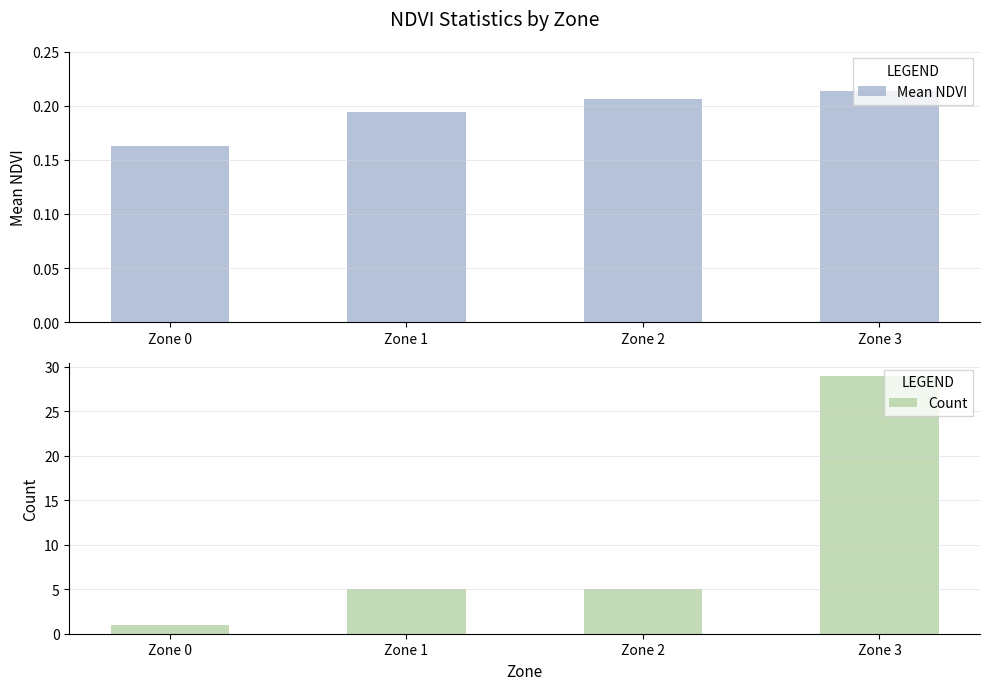

What is the value of the Mean NDVI bar at the 1st from the left?

0.2